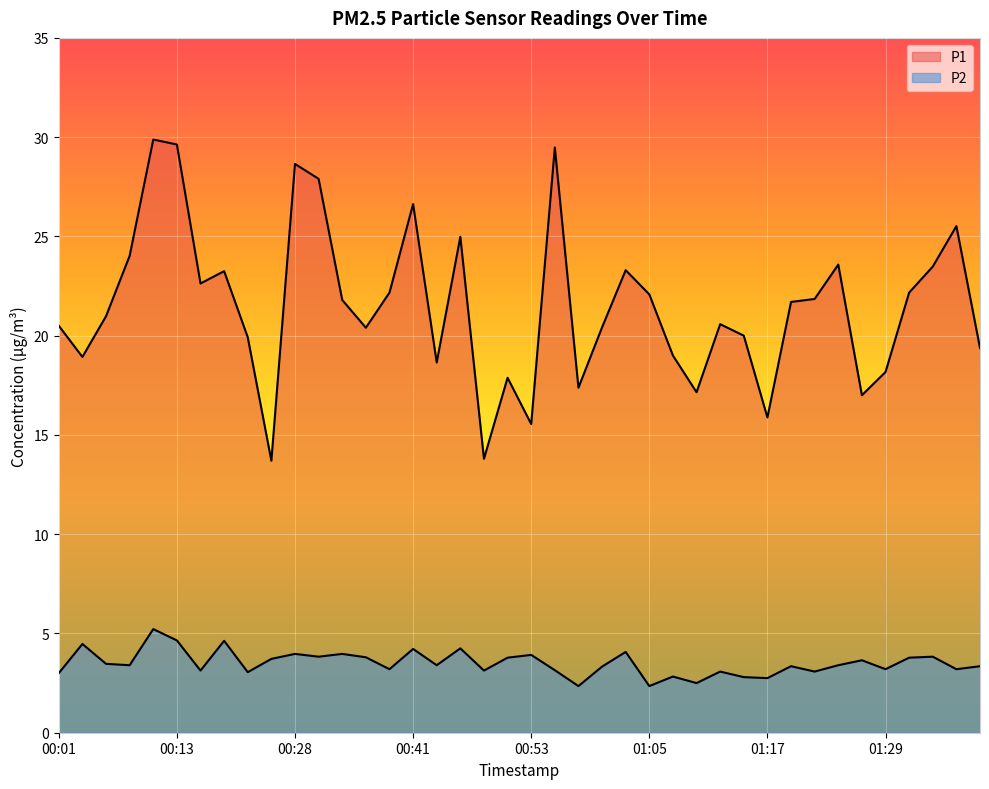

What is the difference between the maximum and minimum values in the P2 series?

2.9